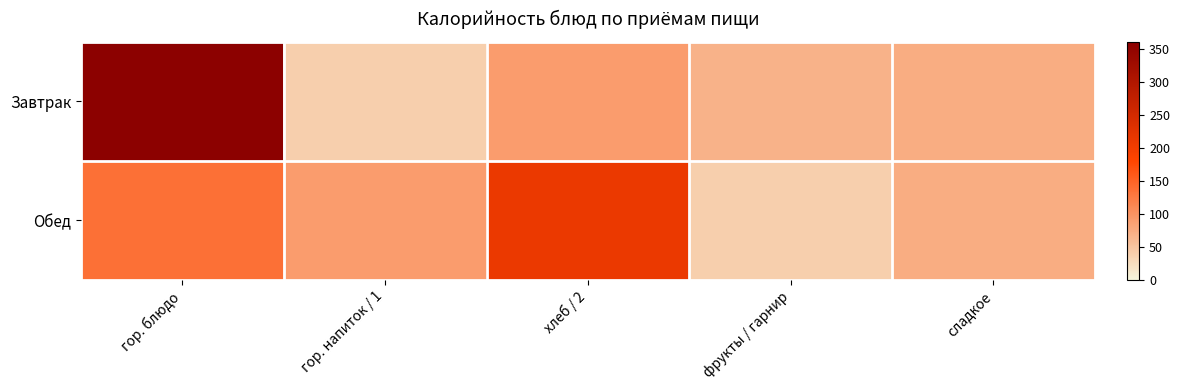

Reading left to right, extract all data points from this chart.

Завтрак: гор. блюдо=1.0	гор. напиток / 1=0.1	хлеб / 2=0.3	фрукты / гарнир=0.2	сладкое=0.2
Обед: гор. блюдо=0.4	гор. напиток / 1=0.3	хлеб / 2=0.6	фрукты / гарнир=0.1	сладкое=0.2